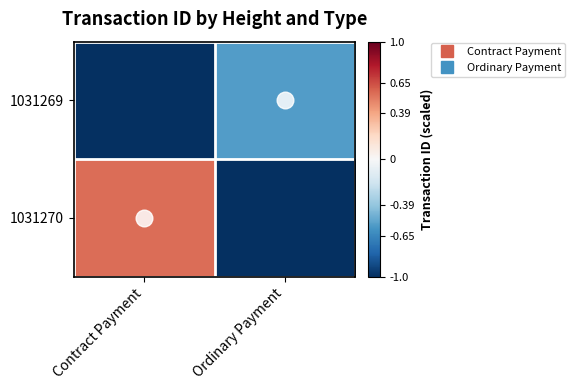

Which series has the largest range (max minus min)?

1031270